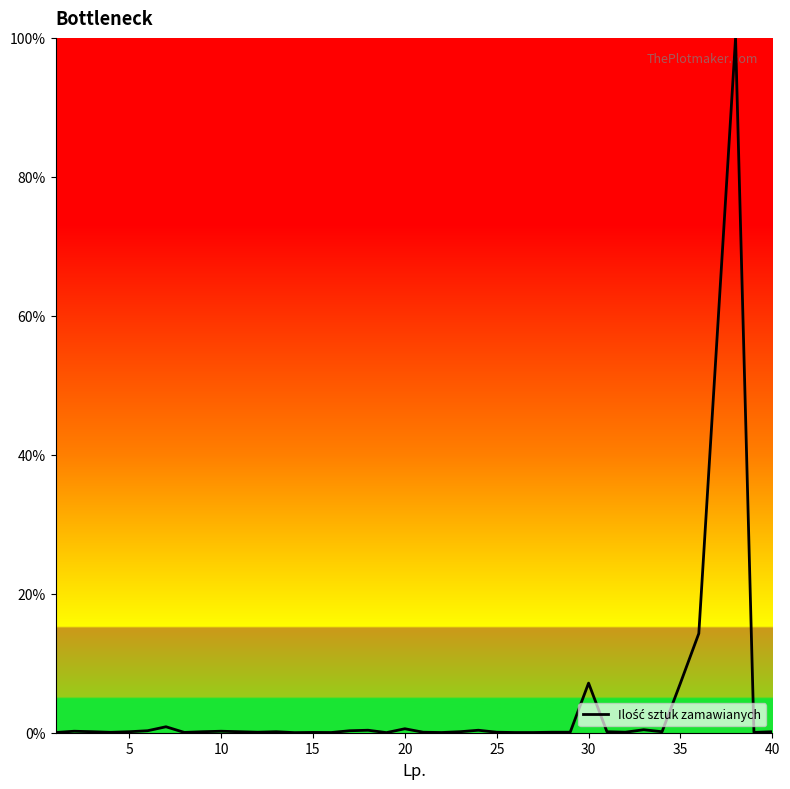

What is the greatest value displayed?

100.0